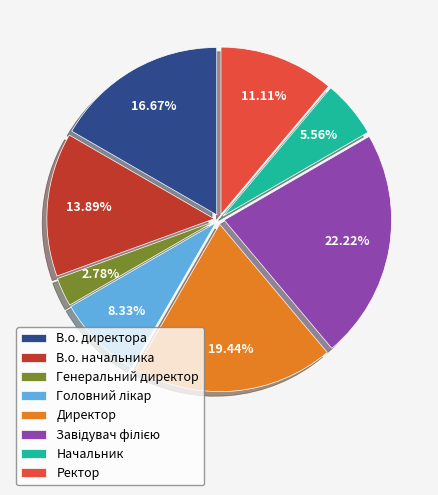

To the nearest percent, what is the combined percentage of В.о. директора and Ректор?

28%